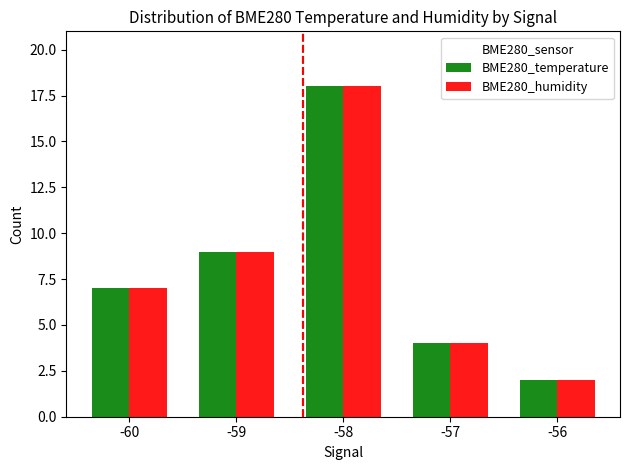

What are all the series names shown in the legend?

BME280_temperature, BME280_humidity